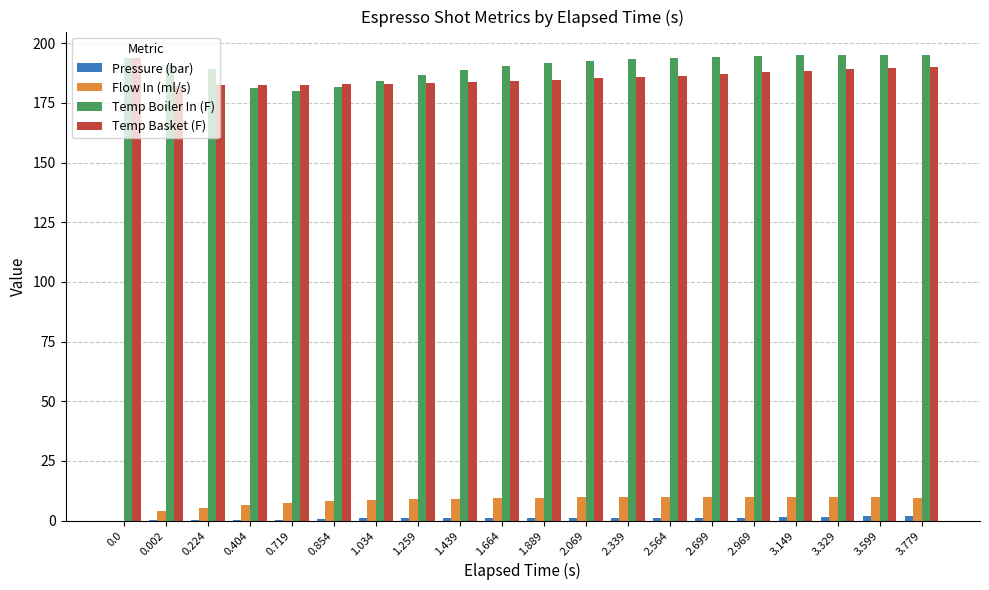

Is the value of Temp Boiler In (F) at 3.329 greater than the value of Temp Basket (F) at 2.699?

Yes